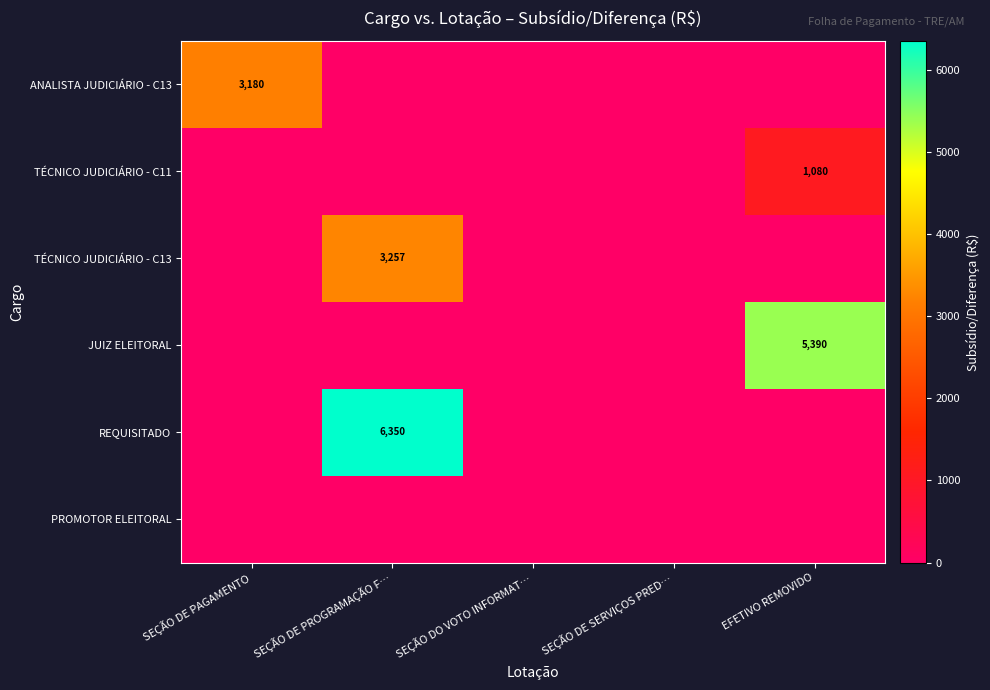

The value of JUIZ ELEITORAL at SEÇÃO DE PAGAMENTO is 2449.7. True or false?

False